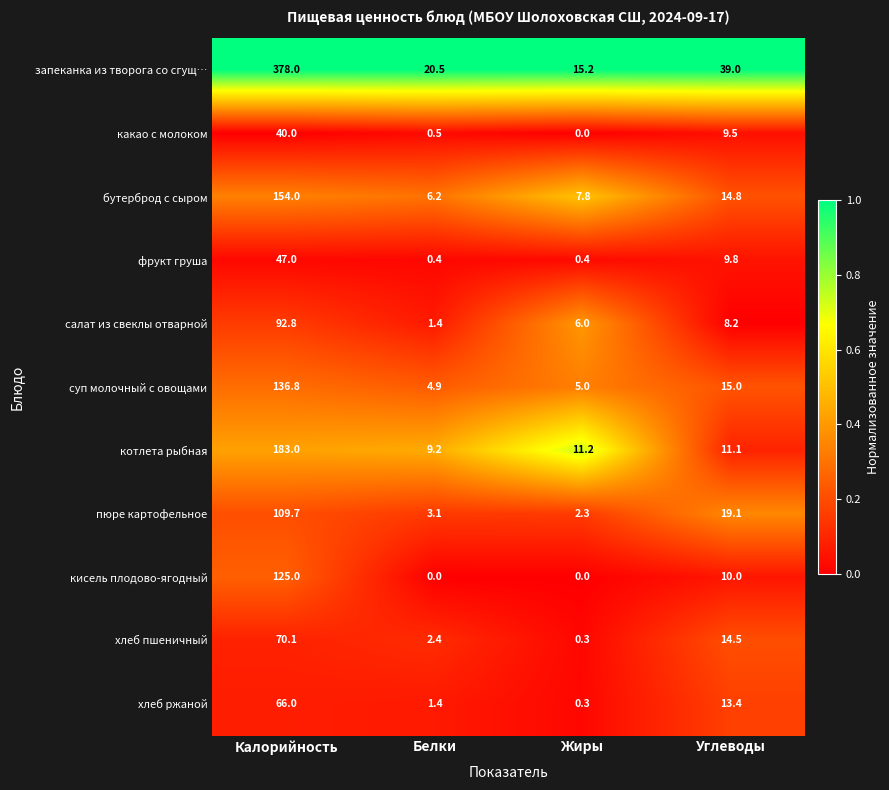

At how many categories does at least one series exceed 0?

4